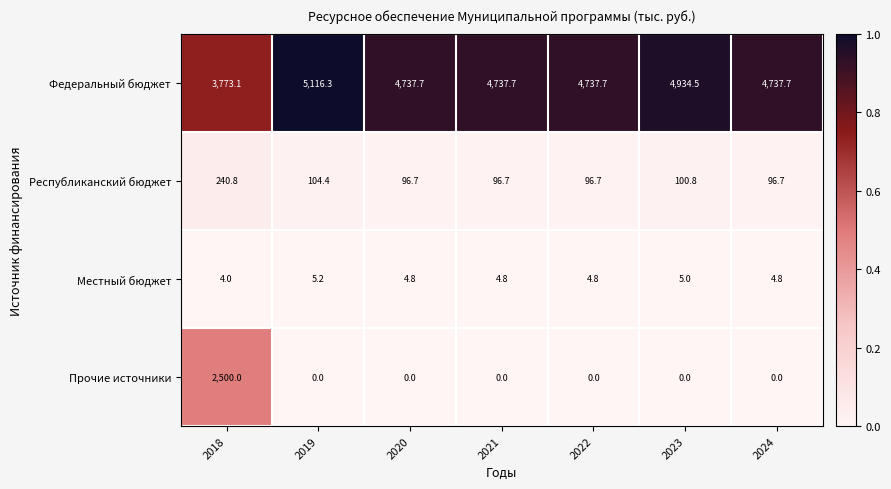

Which series changed the most between 2018 and 2024?

Прочие источники